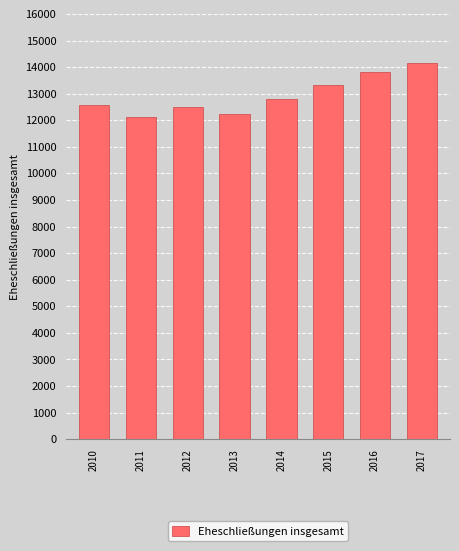

What is the minimum value shown in the chart?

12115